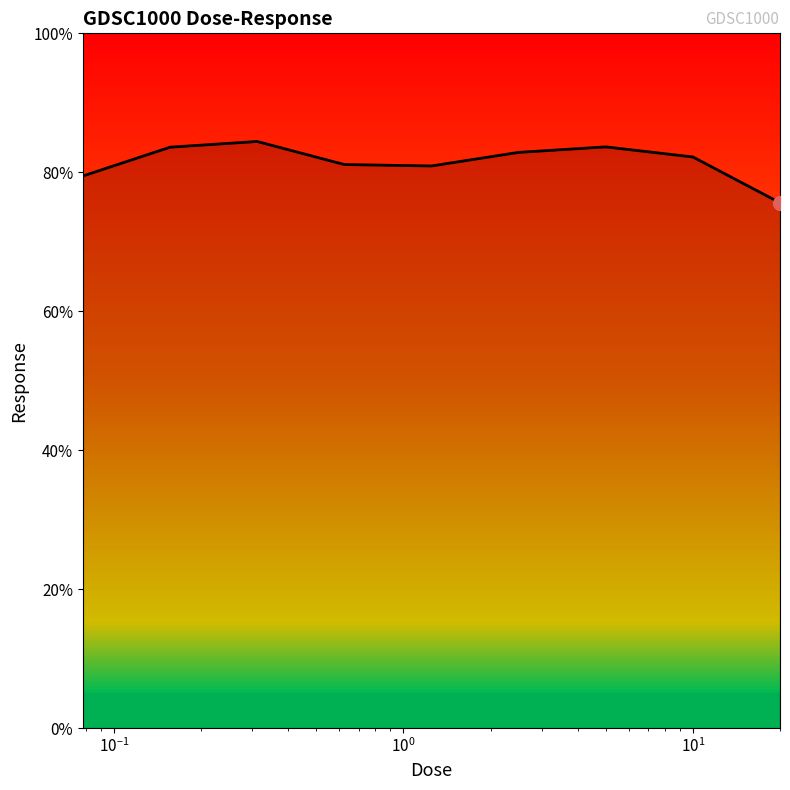

What is the difference between the maximum and minimum values?

8.8